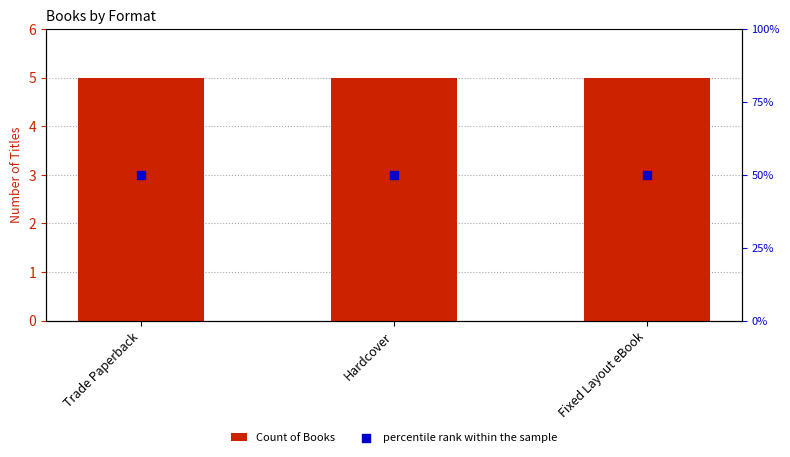

At which category is the sum across all series the highest?

Trade Paperback